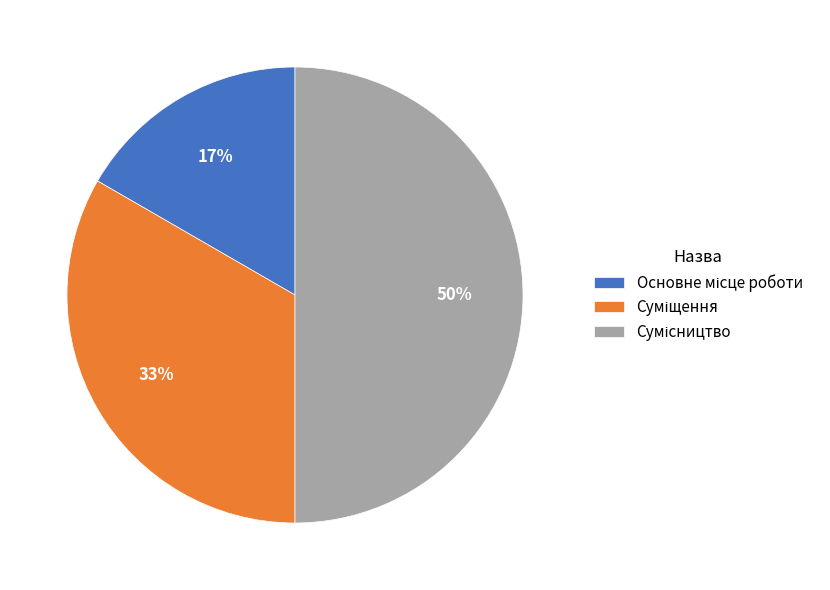

To the nearest percent, what is the difference between the largest and smallest slice percentages?

33%